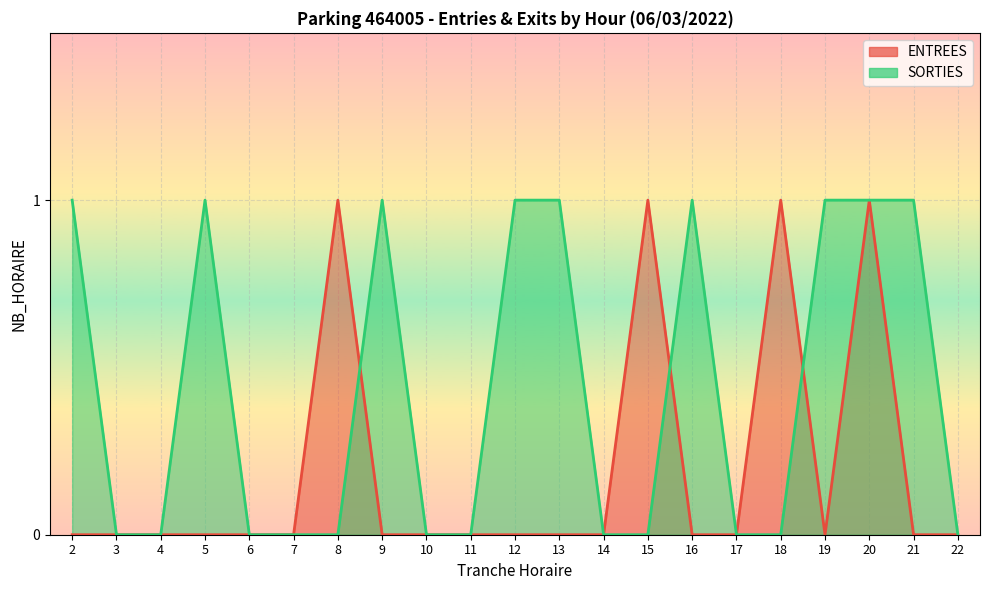

Which has a higher value, 4 or 19?

4